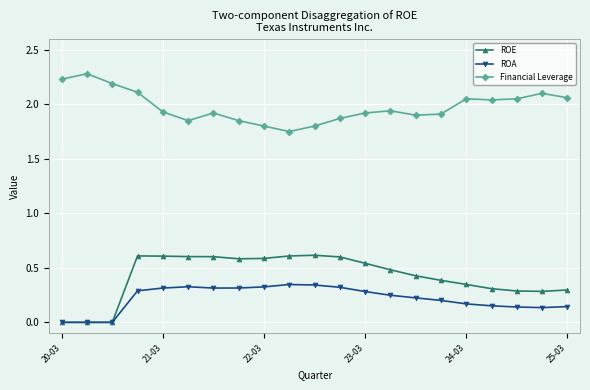

How many lines are shown in the chart?

3